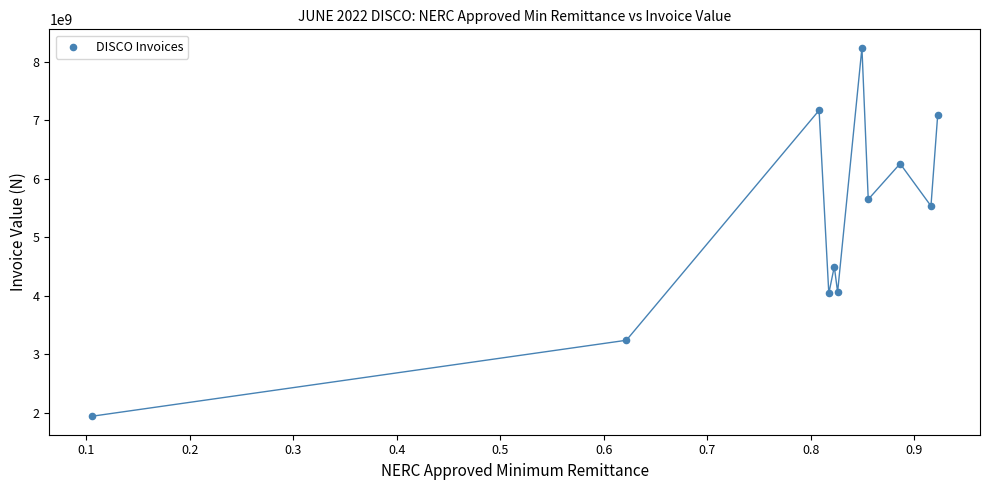

What Y value in the scatter plot is closest to 5089194257?

5534441505.8